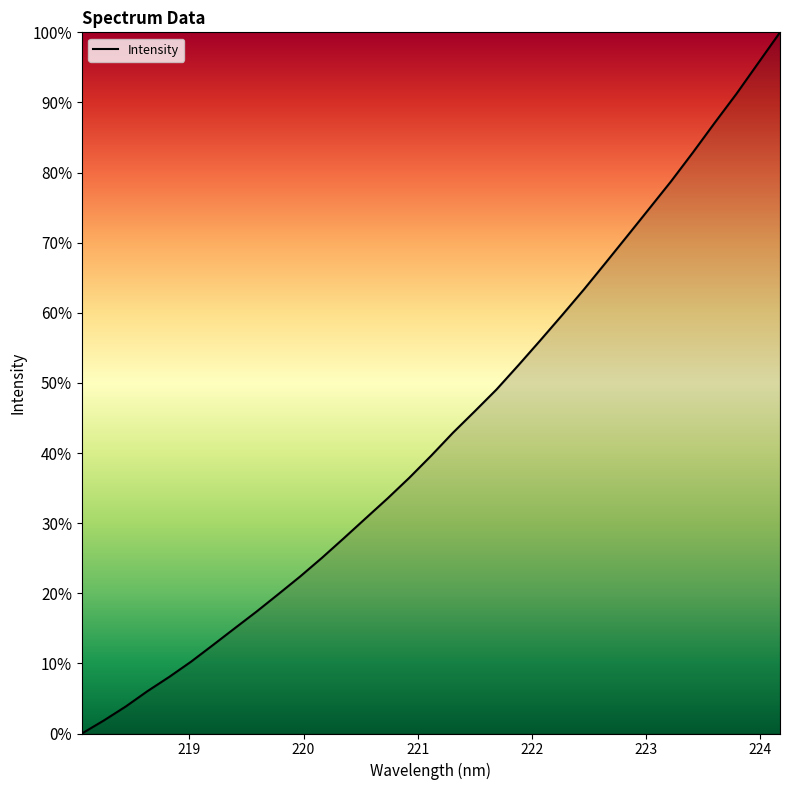

Reading left to right, list all the values displayed in this chart.

0.0	0.0	0.0	0.1	0.1	0.1	0.1	0.2	0.2	0.2	0.2	0.3	0.3	0.3	0.3	0.4	0.4	0.4	0.5	0.5	0.5	0.6	0.6	0.6	0.7	0.7	0.7	0.8	0.8	0.9	0.9	1.0	1.0